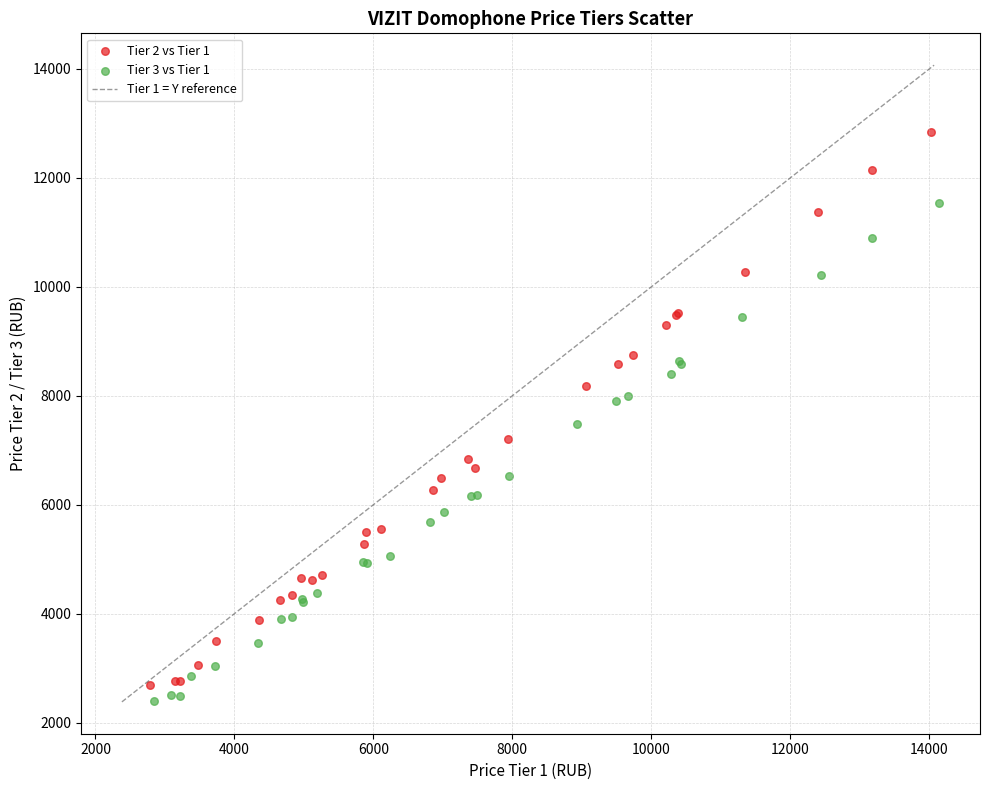

Which series has the widest spread of Y values?

Tier 2 vs Tier 1